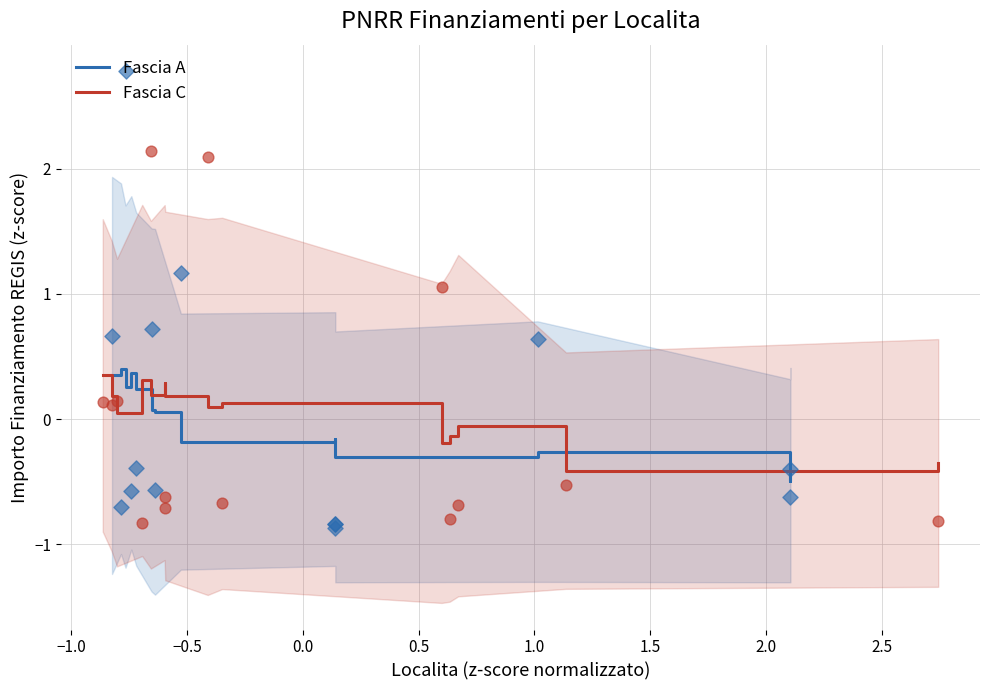

At how many categories does at least one series exceed 0?

9